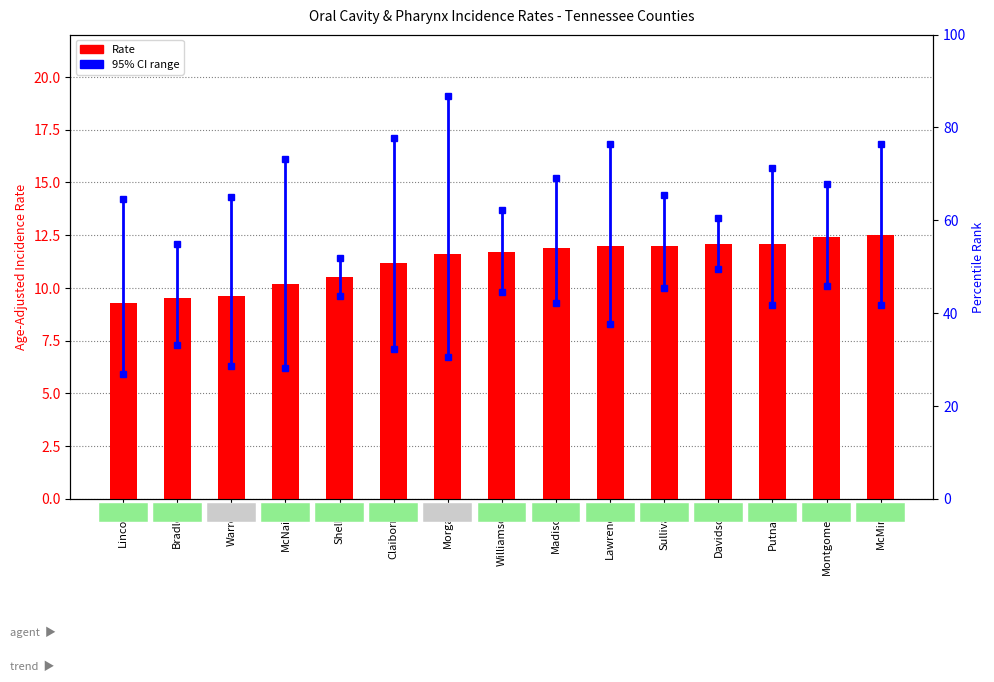

What is the ratio of the value at Warren to the value at Claiborne?

0.9